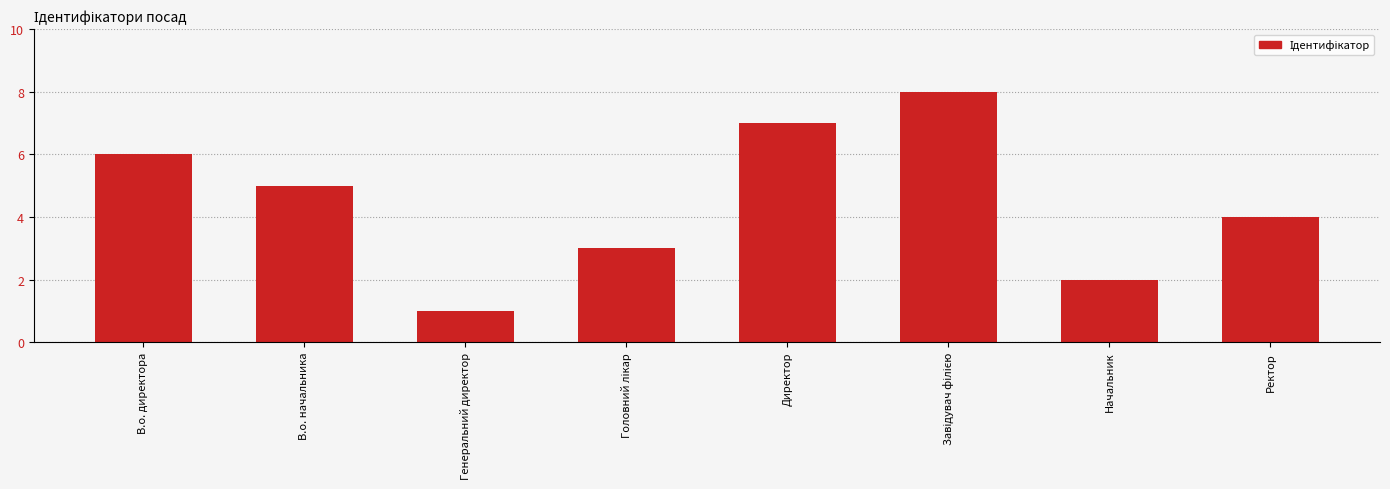

How many values are below 5?

4